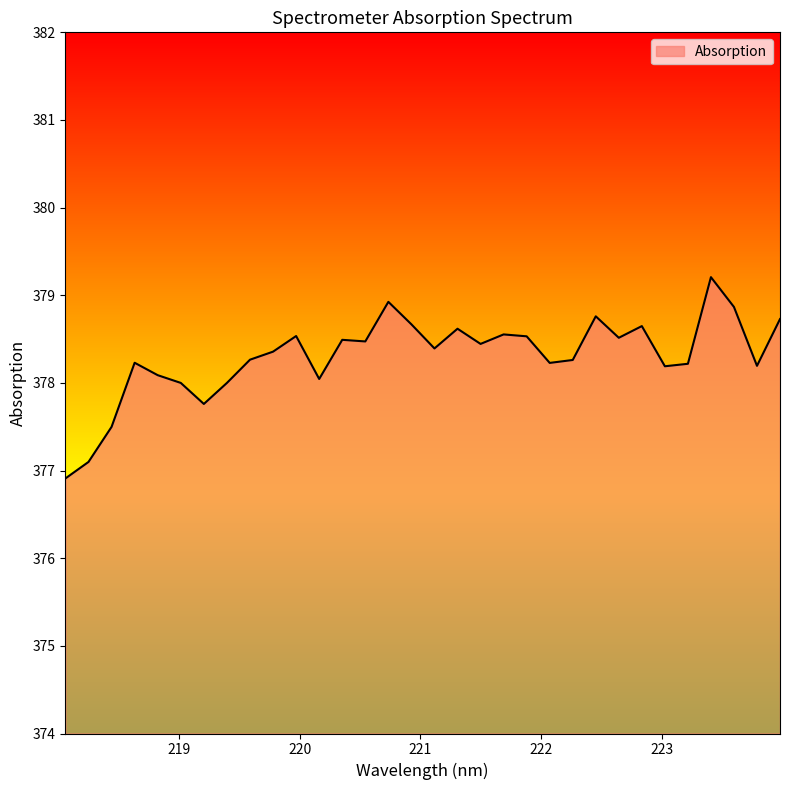

How many lines are shown in the chart?

1